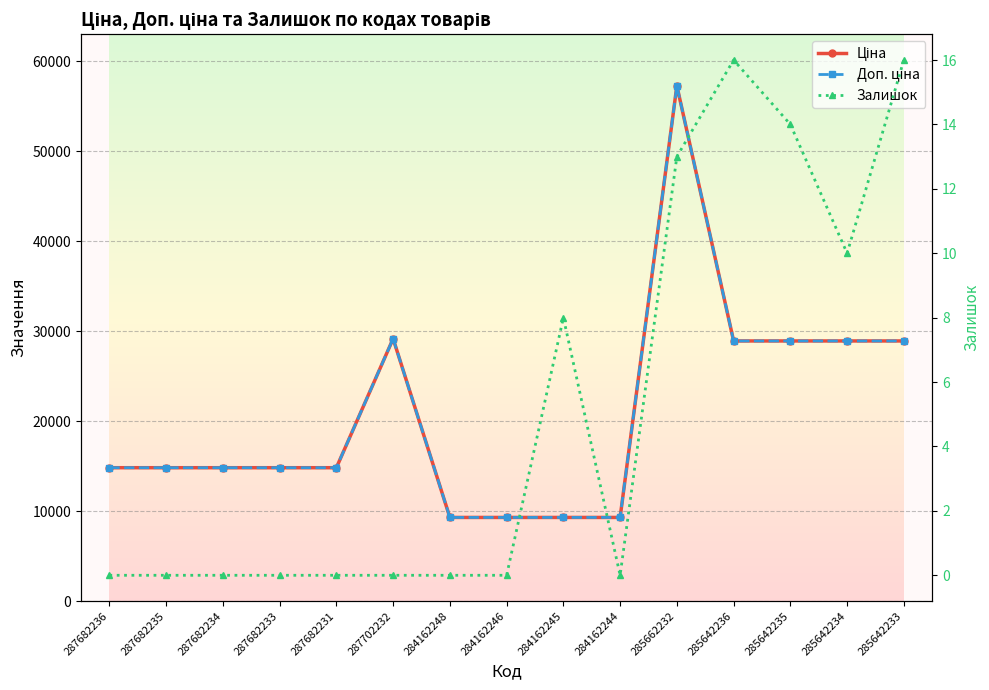

Where is the first local minimum for Залишок?

284162244